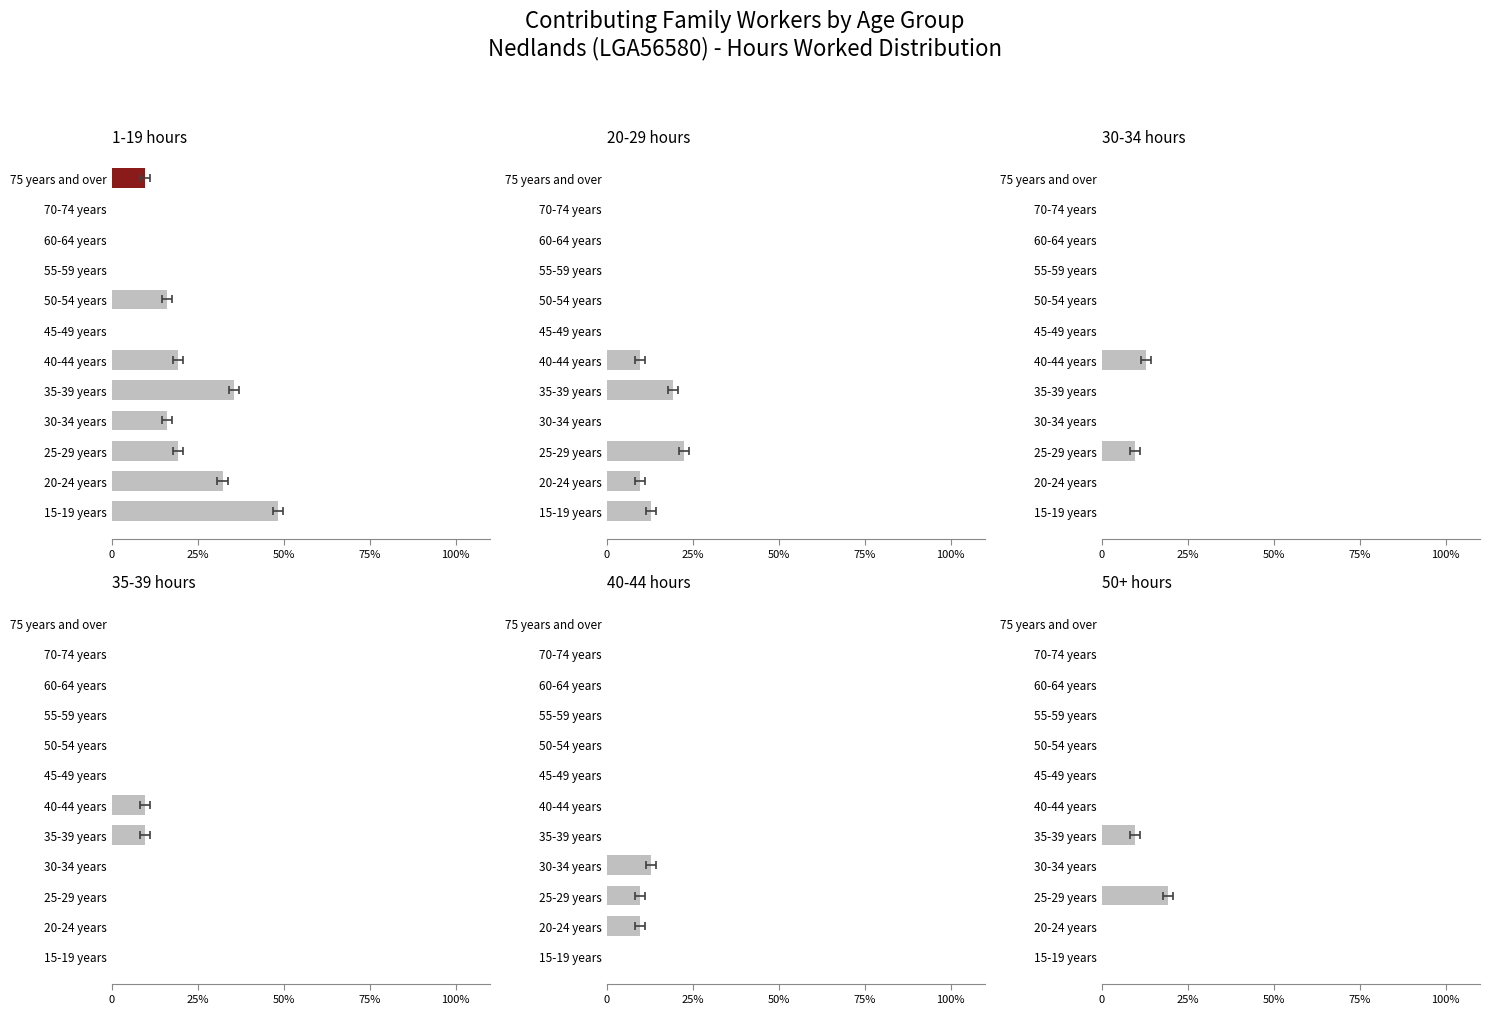

Is it true that 20-29 hours equals 0.0 at 60-64 years?

True